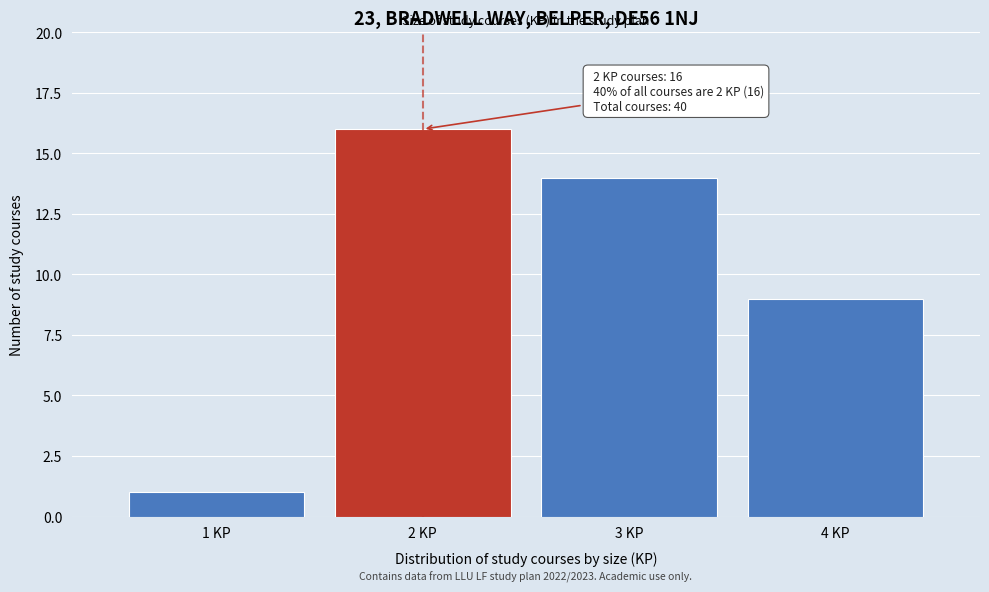

Which range on the x-axis has the tallest bar?

1.5 to 2.5